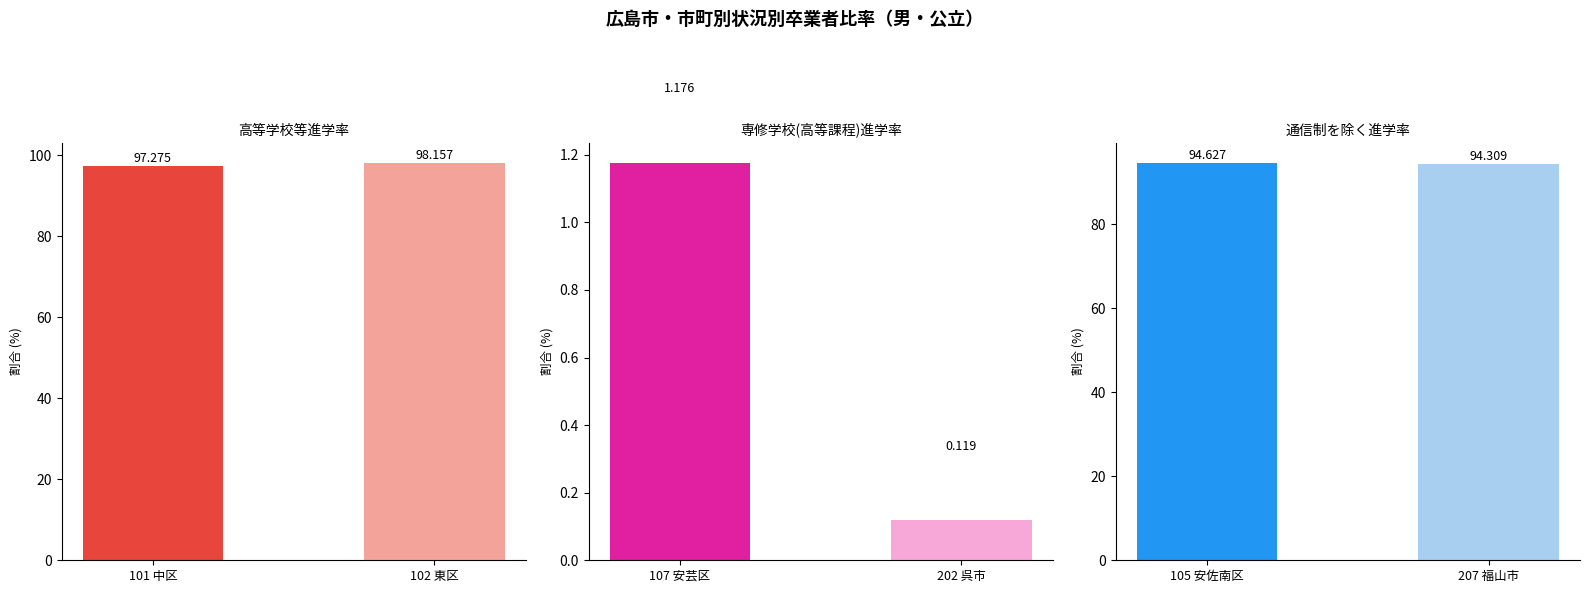

At how many categories does at least one series exceed 26?

2